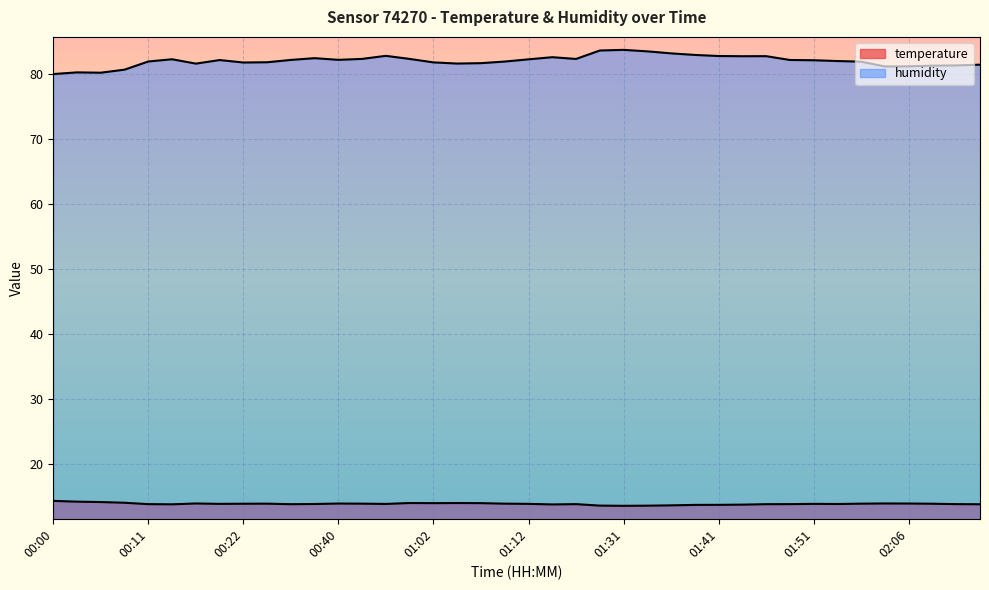

True or false: humidity and temperature intersect in this chart.

False